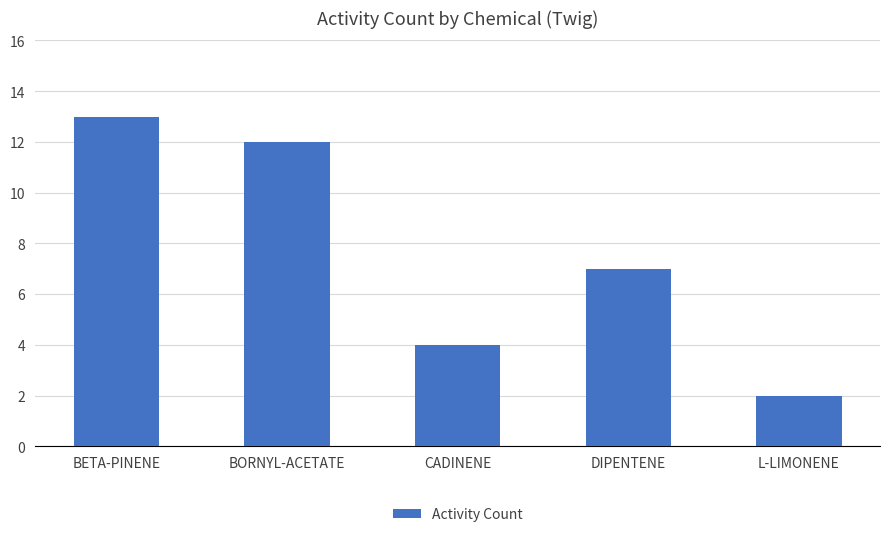

Rank the categories by value from lowest to highest.

L-LIMONENE, CADINENE, DIPENTENE, BORNYL-ACETATE, BETA-PINENE